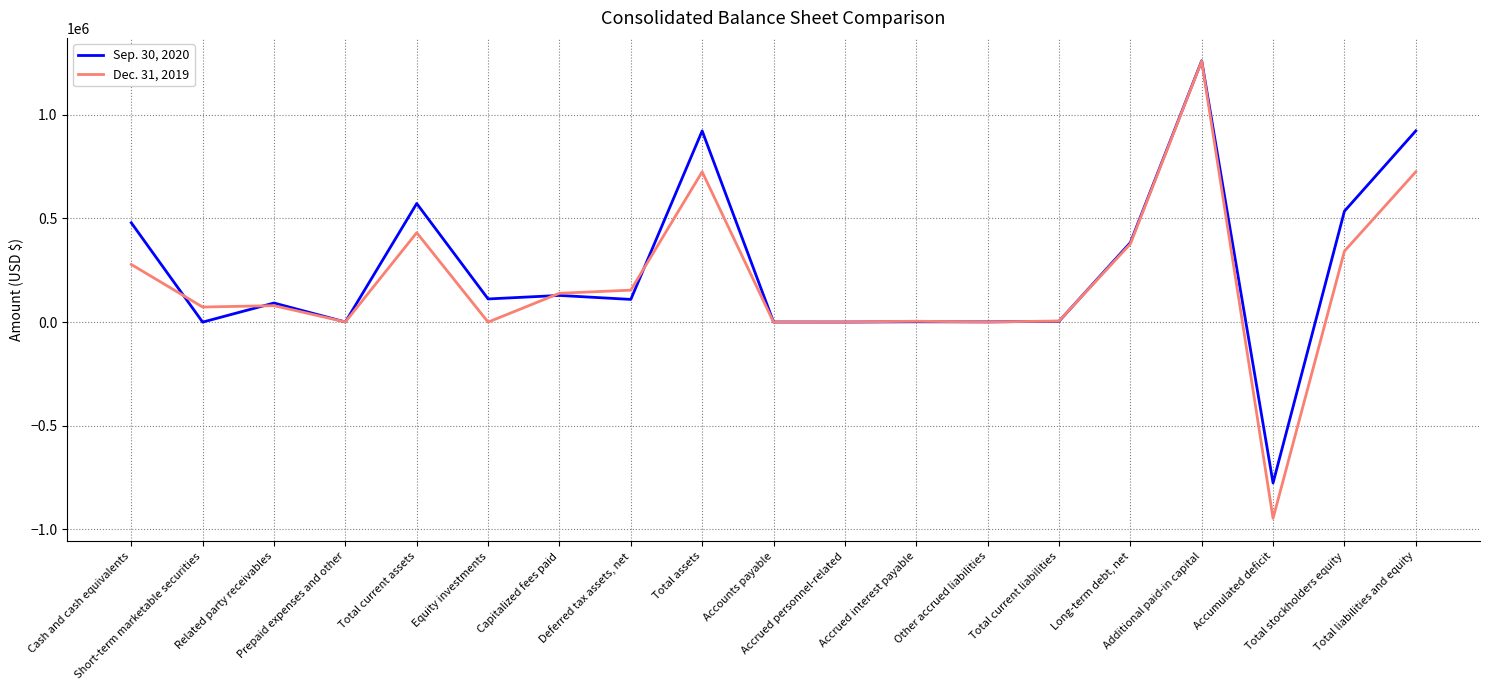

How many lines are shown in the chart?

2